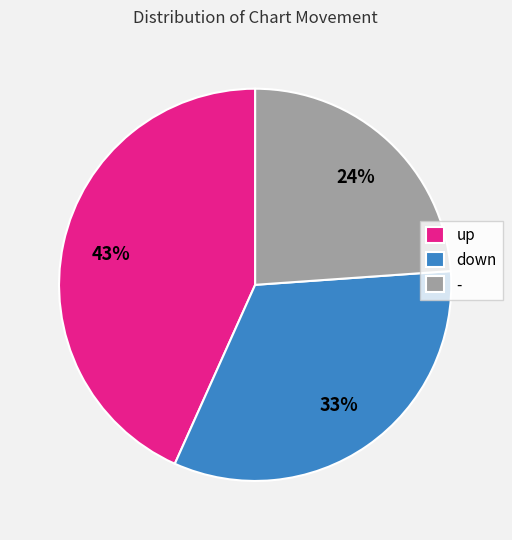

Does up account for over 50% of the chart?

No